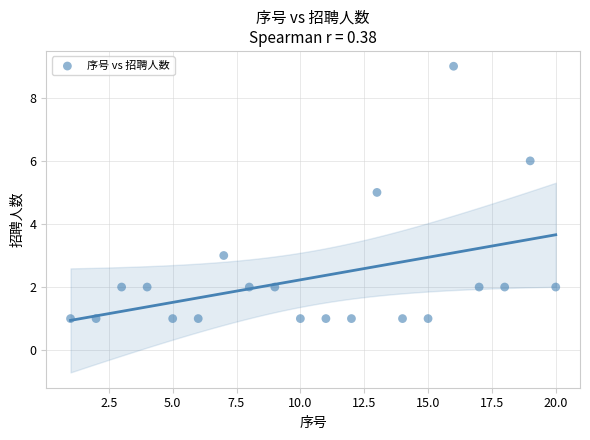

What is the range of Y values (max minus min)?

8